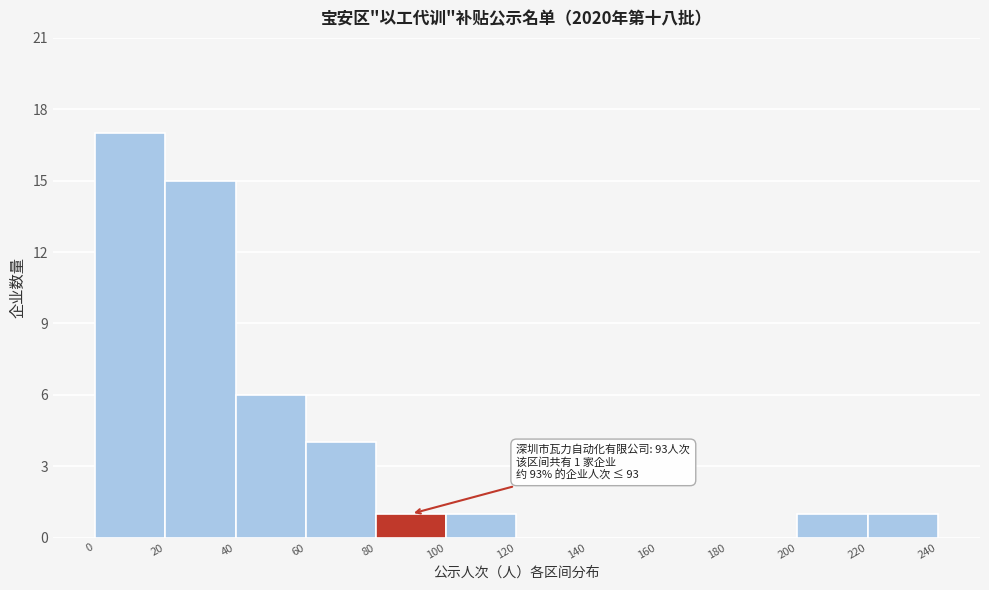

Over which range of the x-axis is the bar tallest?

0 to 20